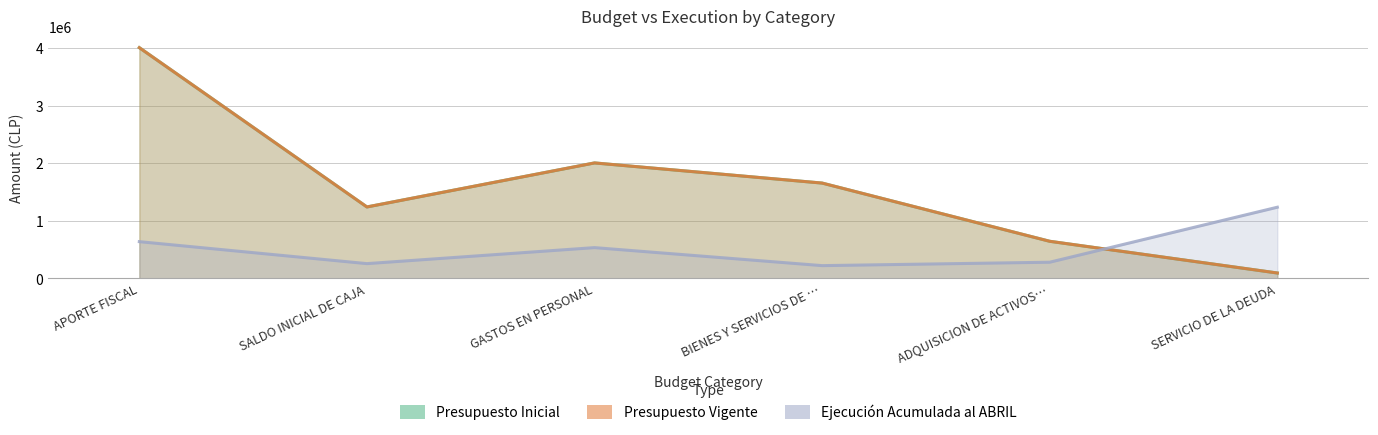

At which category does the chart reach its minimum across all series?

SERVICIO DE LA DEUDA